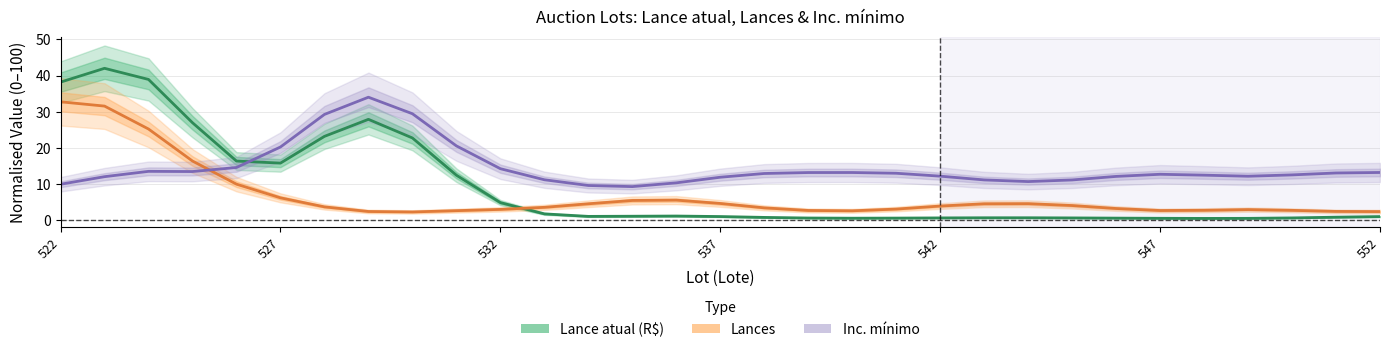

How many interior local valleys does the Lances series have?

3